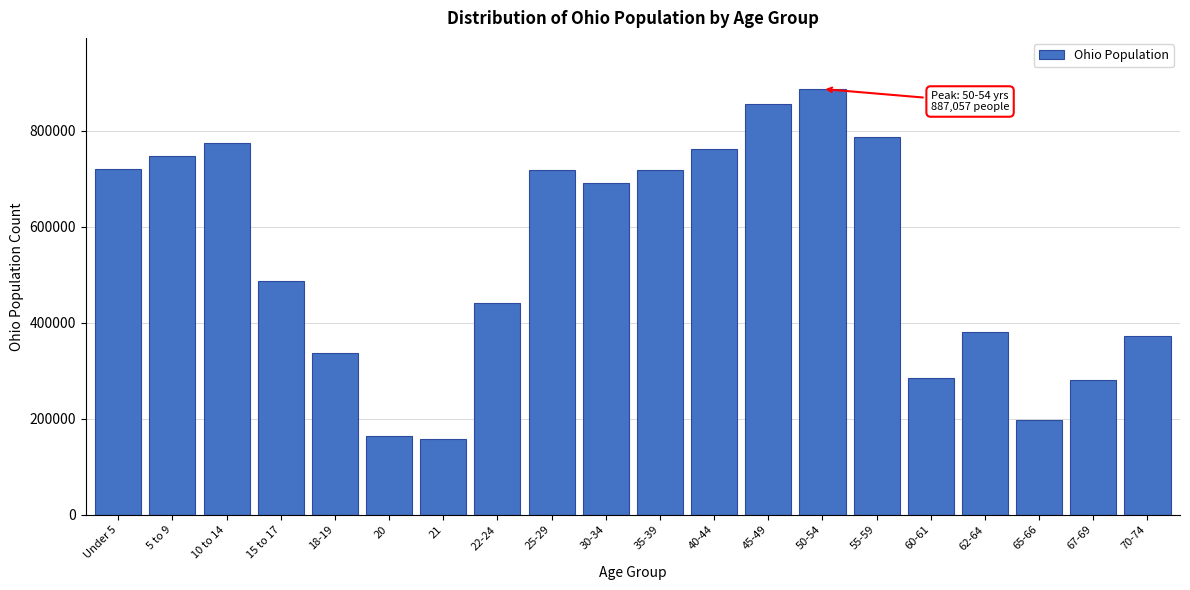

What is the difference between the values at 5 to 9 and 45-49?

107245